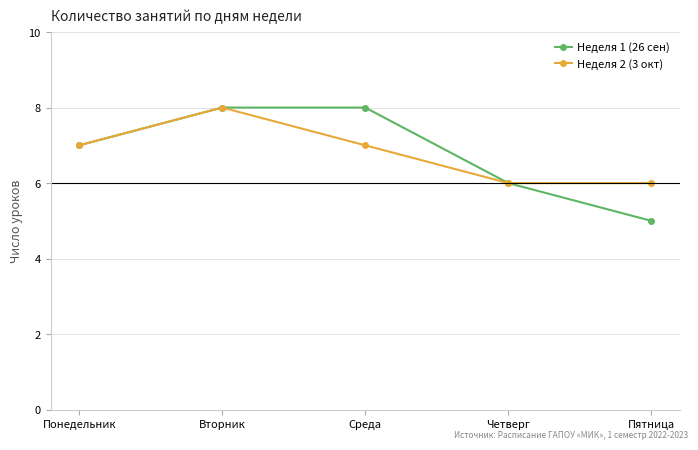

What position from the left is Четверг?

4